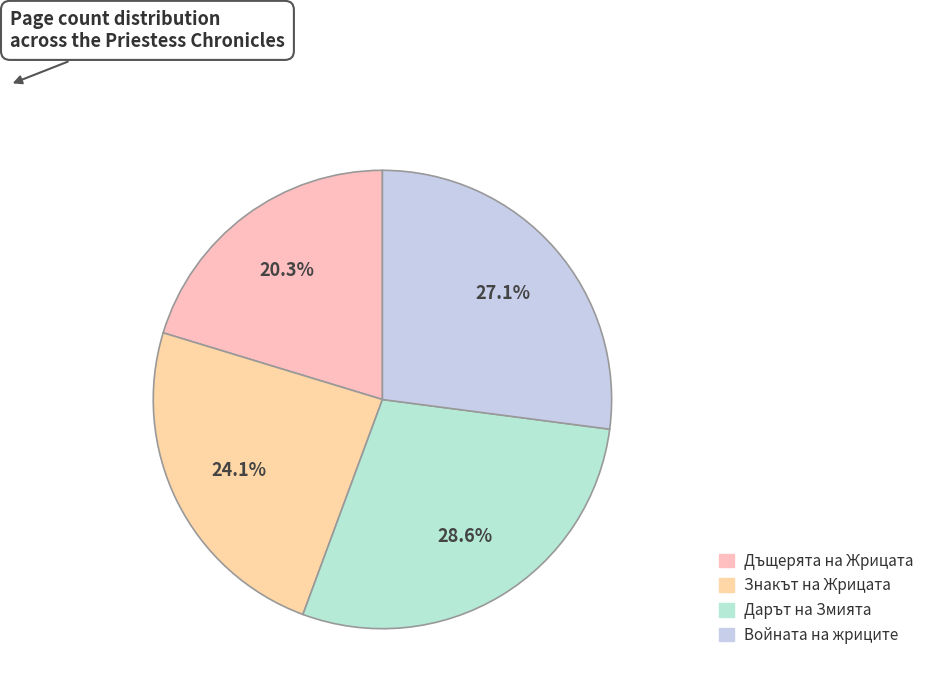

Which slice is the largest?

Дарът на Змията